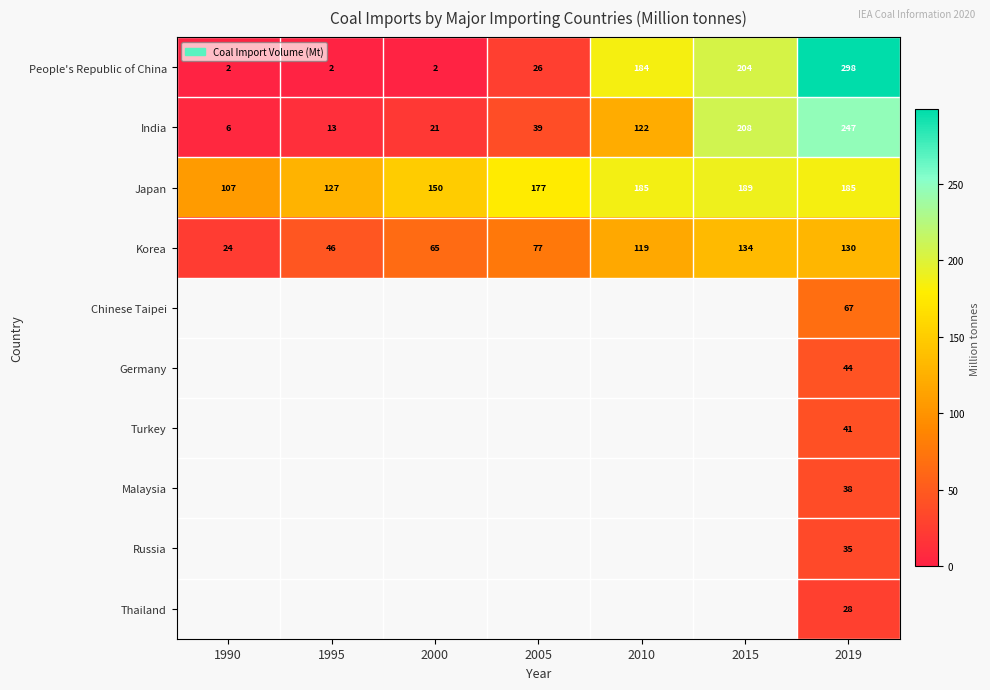

At how many categories does at least one series exceed 263?

1